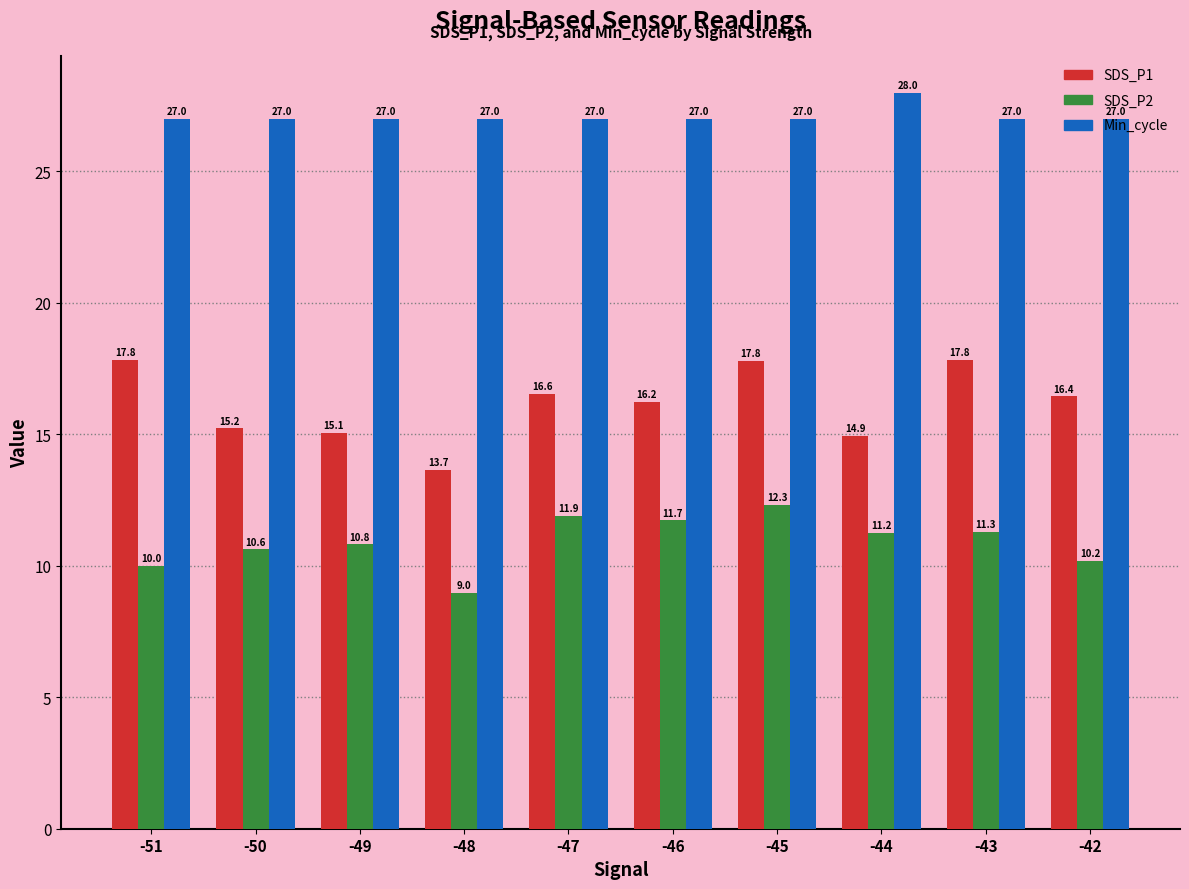

What is the difference between the highest and lowest values at -47?

15.1